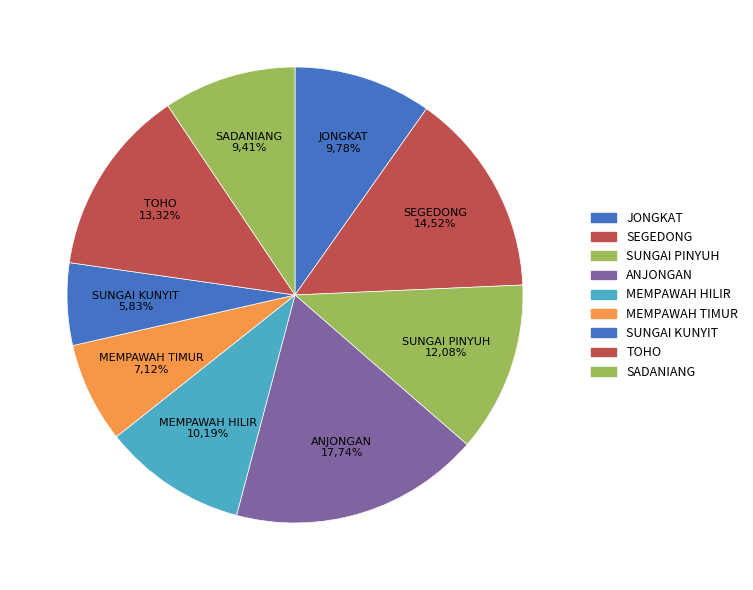

True or false: SUNGAI KUNYIT accounts for 6% of the total.

True